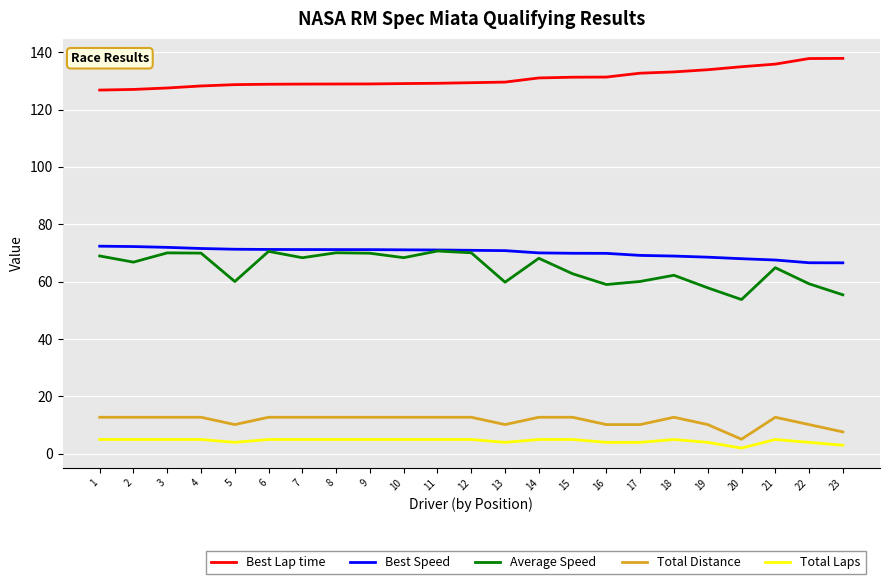

What is the greatest value displayed?

137.9